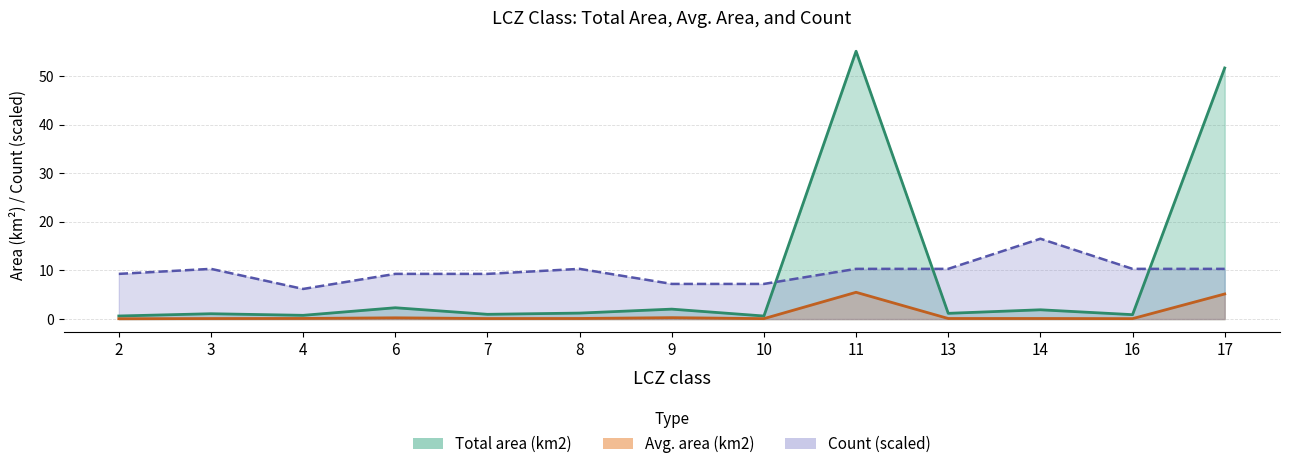

At which label does Avg. area (km2) reach its peak?

11